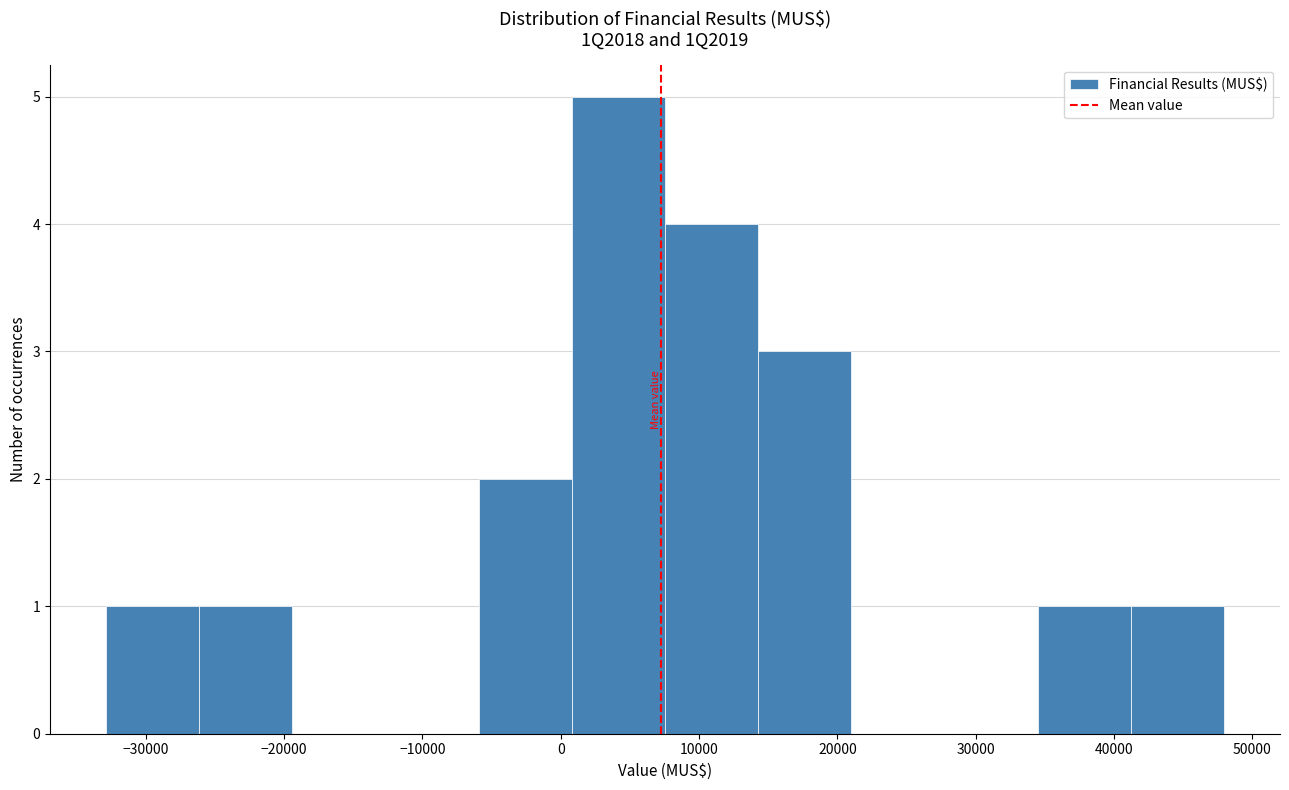

Reading left to right, transcribe this chart: for each bar, give the range it covers on the x-axis and its height. Neither the bar edges nor the heights are printed on the chart, so give them approximately, as read against the axes.

-33000 to -26000: 1
-26000 to -19000: 1
-19000 to -13000: 0
-13000 to -6000: 0
-6000 to 1000: 2
1000 to 8000: 5
8000 to 14000: 4
14000 to 21000: 3
21000 to 28000: 0
28000 to 34000: 0
34000 to 41000: 1
41000 to 48000: 1